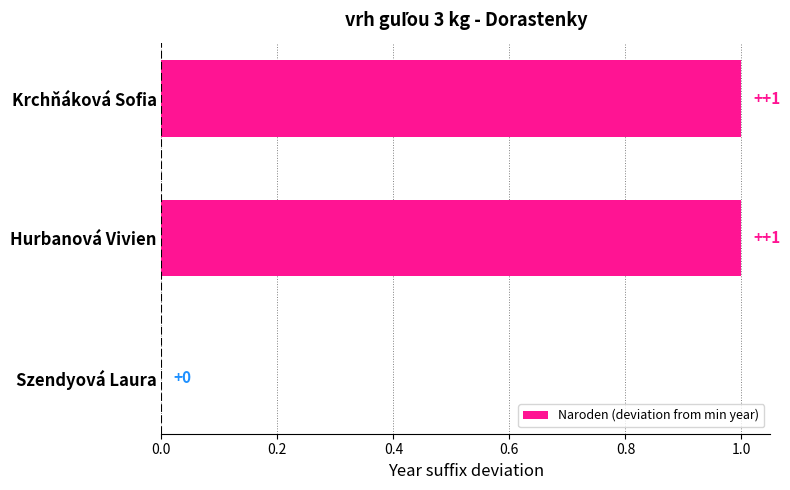

Reading bottom to top, transcribe all the data shown in this chart.

Szendyová Laura=0	Hurbanová Vivien=1	Krchňáková Sofia=1